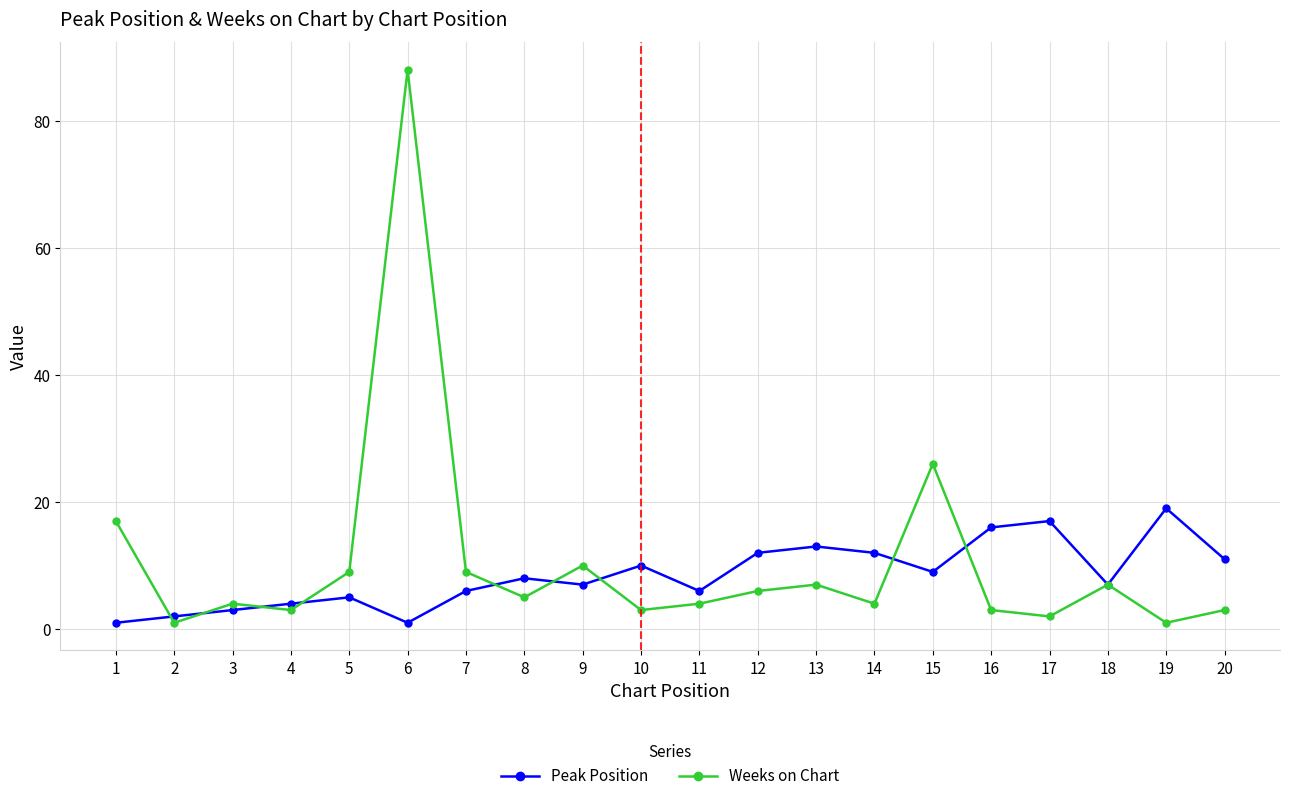

Is the value of Weeks on Chart at 7 greater than the value of Peak Position at 1?

Yes